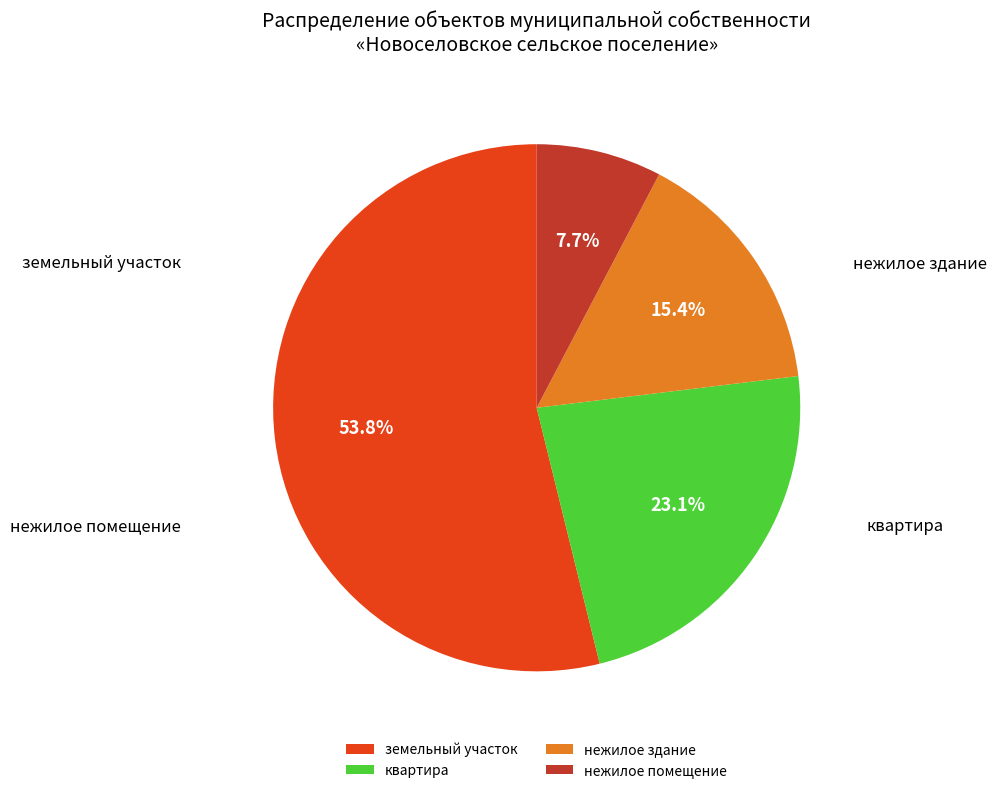

Between нежилое помещение and земельный участок, which is larger?

земельный участок